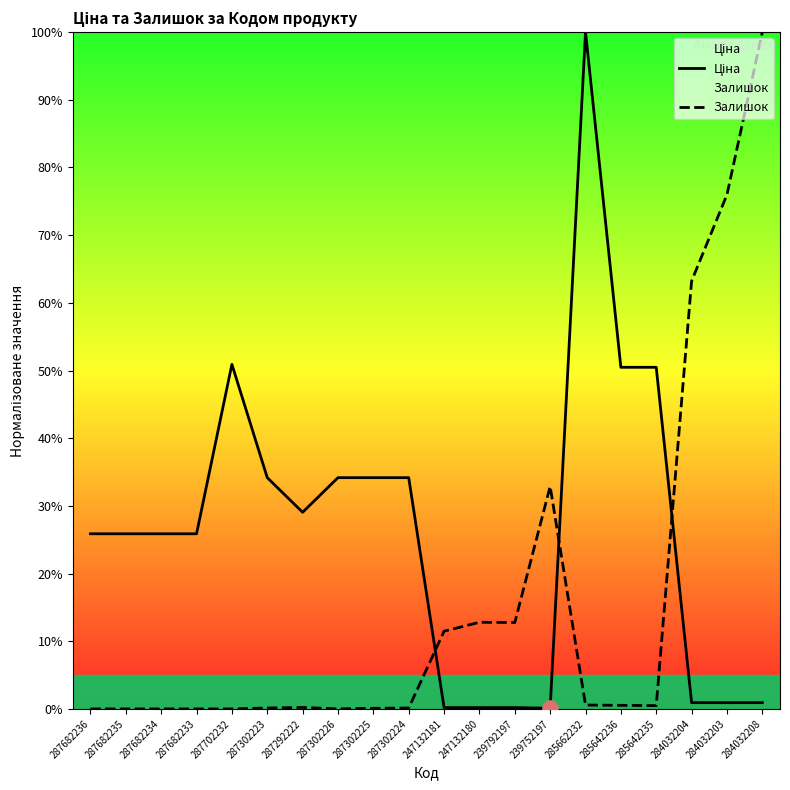

Which series has the largest Y range (max minus min)?

Залишок